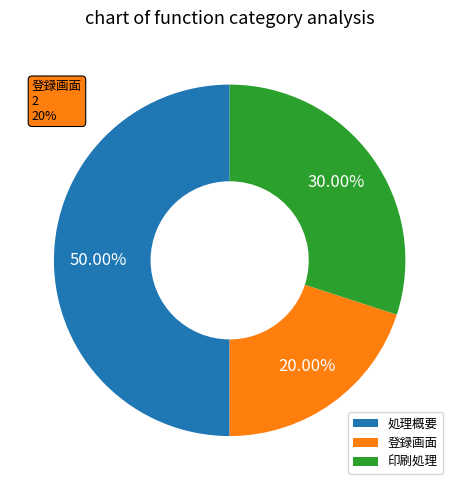

Rank the categories by value from highest to lowest.

処理概要, 印刷処理, 登録画面